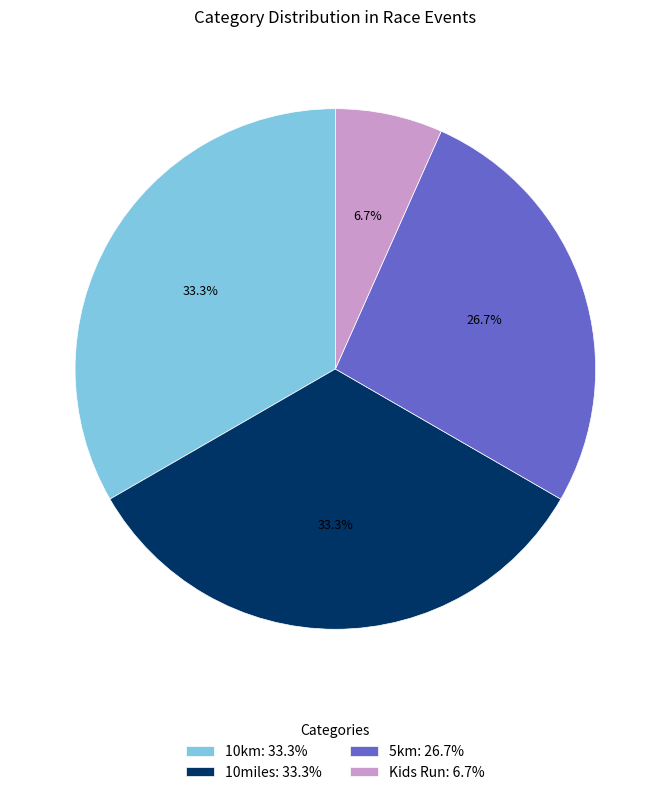

To the nearest percent, what is the average slice percentage?

25%